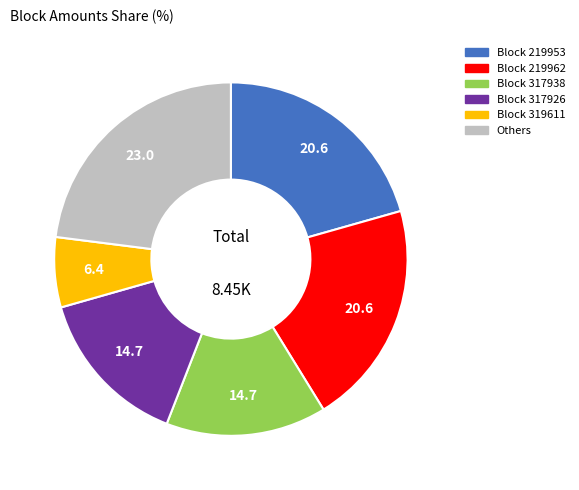

Between Others and Block 317938, which is larger?

Others